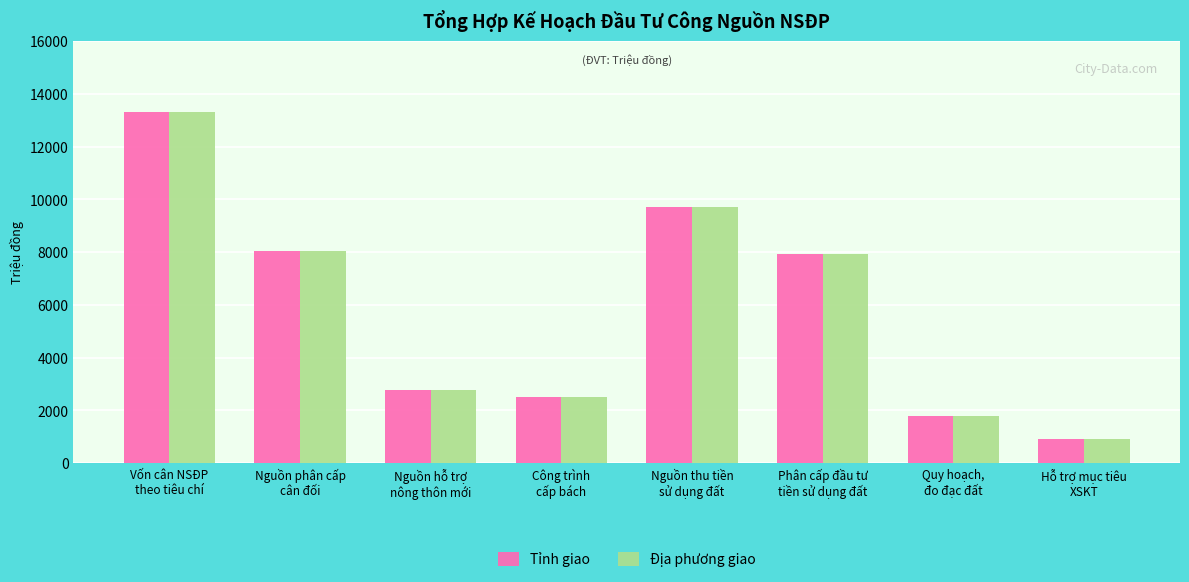

What is the maximum value for Tỉnh giao?

13310